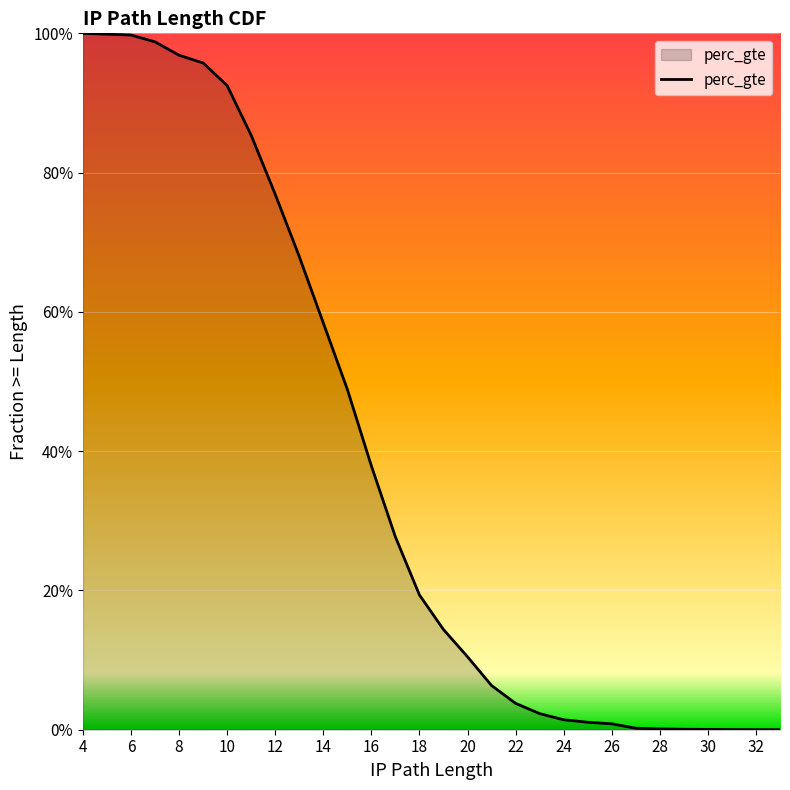

What is the maximum value shown in the chart?

1.0